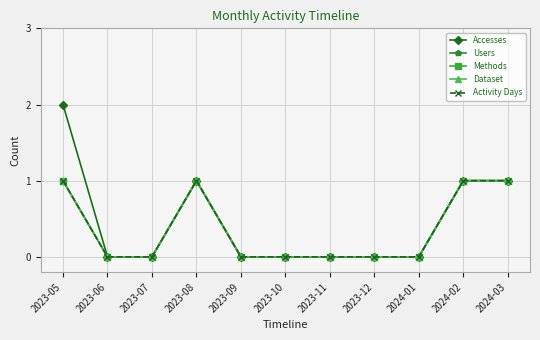

Reading right to left, extract all data points from this chart.

Accesses: 2024-03=1	2024-02=1	2024-01=0	2023-12=0	2023-11=0	2023-10=0	2023-09=0	2023-08=1	2023-07=0	2023-06=0	2023-05=2
Users: 2024-03=1	2024-02=1	2024-01=0	2023-12=0	2023-11=0	2023-10=0	2023-09=0	2023-08=1	2023-07=0	2023-06=0	2023-05=1
Methods: 2024-03=1	2024-02=1	2024-01=0	2023-12=0	2023-11=0	2023-10=0	2023-09=0	2023-08=1	2023-07=0	2023-06=0	2023-05=1
Dataset: 2024-03=1	2024-02=1	2024-01=0	2023-12=0	2023-11=0	2023-10=0	2023-09=0	2023-08=1	2023-07=0	2023-06=0	2023-05=1
Activity Days: 2024-03=1	2024-02=1	2024-01=0	2023-12=0	2023-11=0	2023-10=0	2023-09=0	2023-08=1	2023-07=0	2023-06=0	2023-05=1